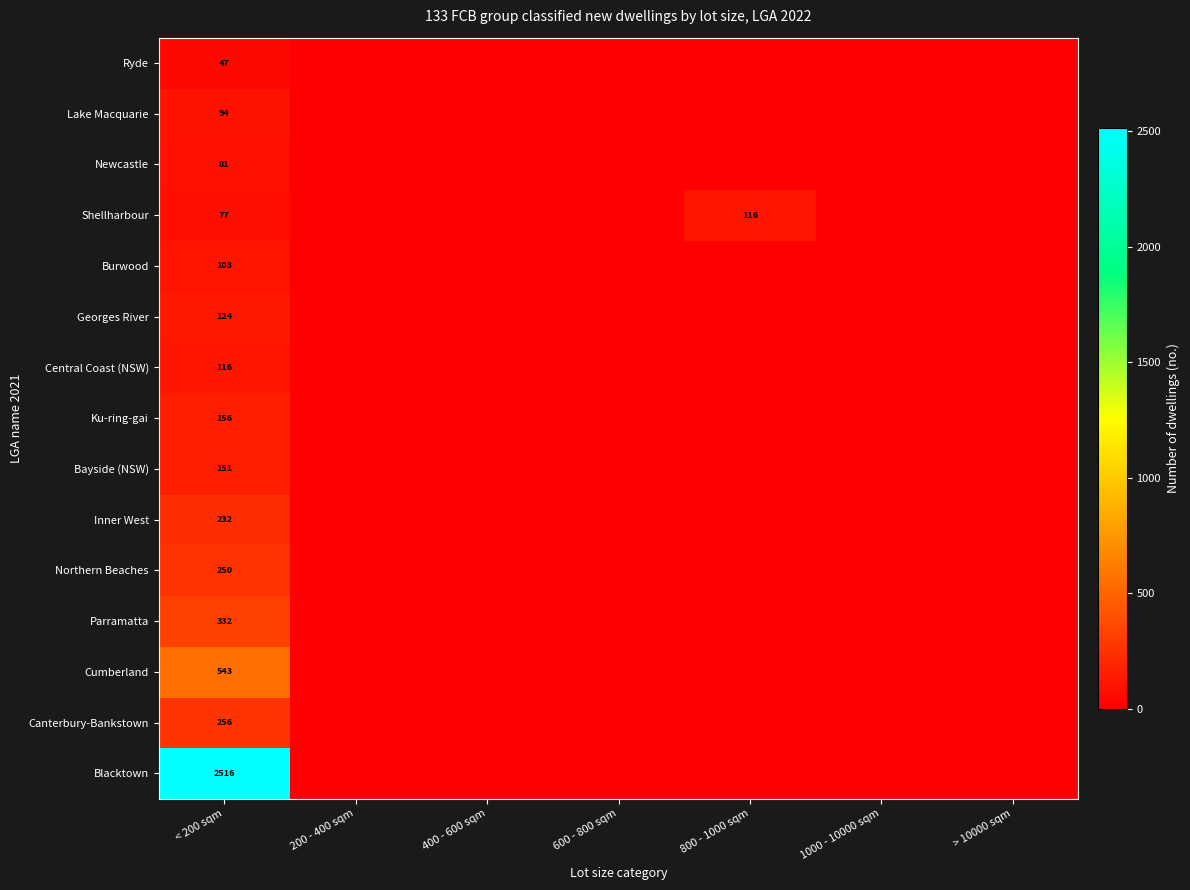

The value of Northern Beaches at < 200 sqm is 250. True or false?

True